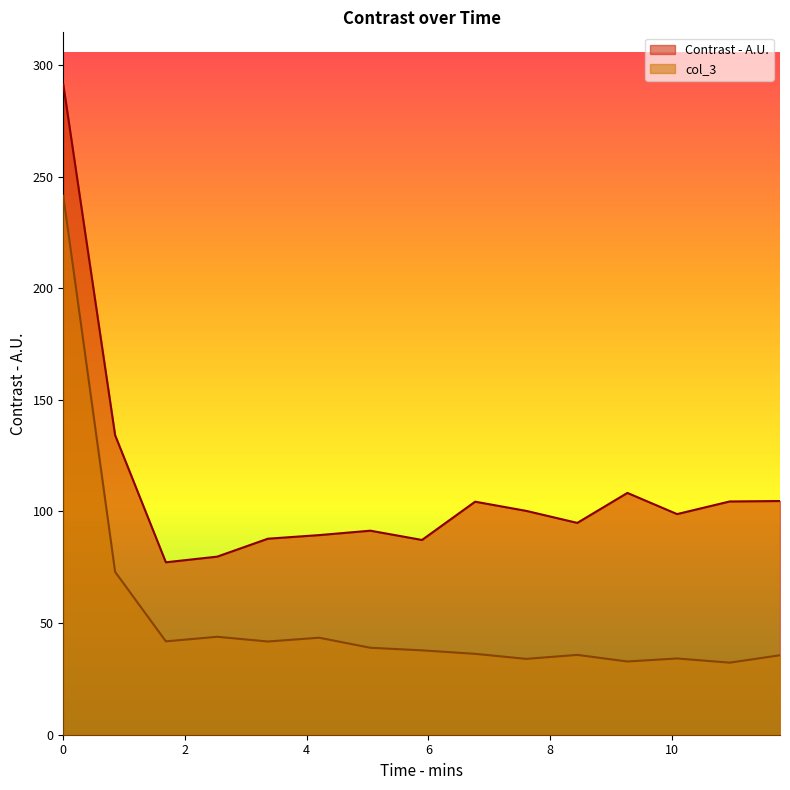

Does the chart have visible grid lines?

No